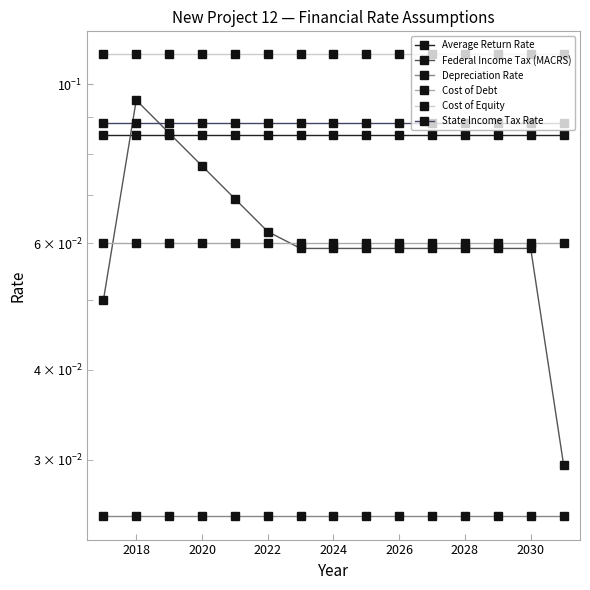

Does the chart have visible grid lines?

No